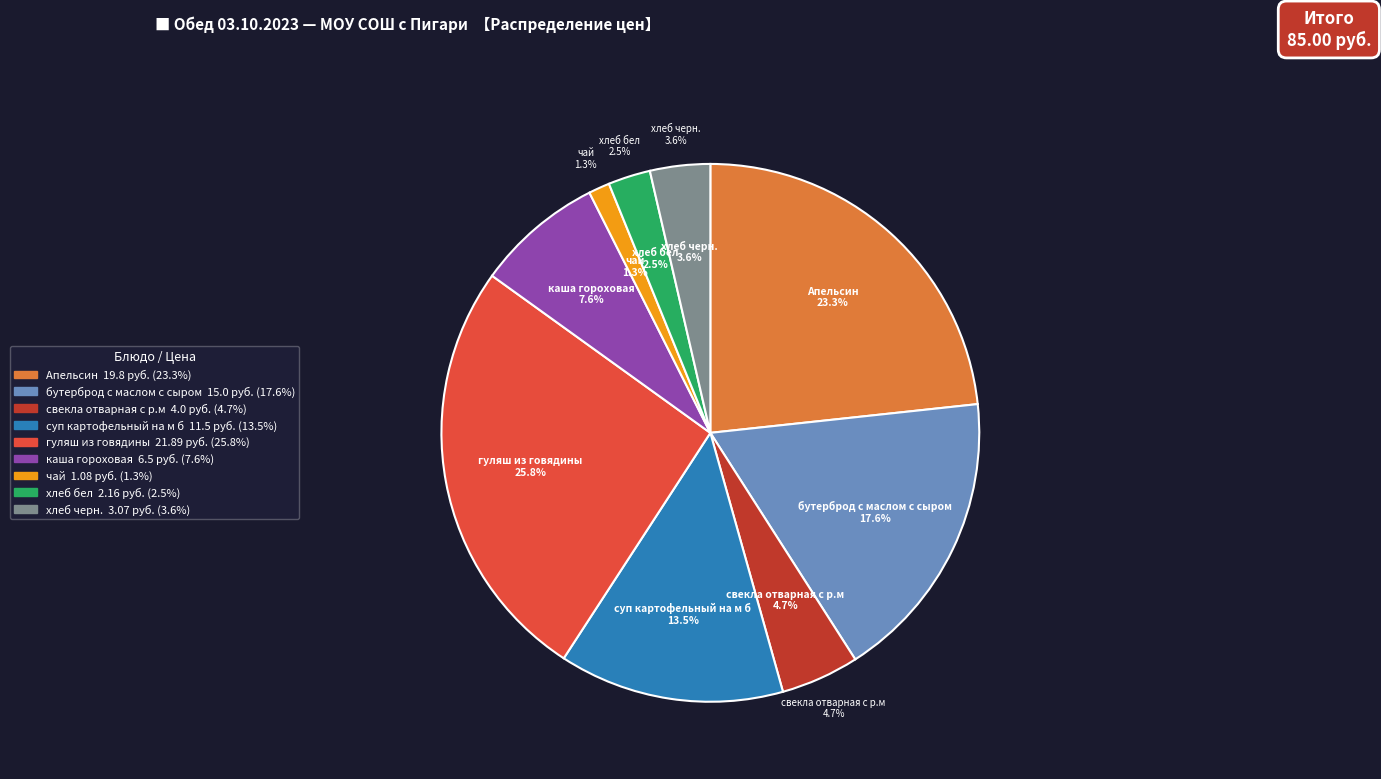

To the nearest percent, what is the average slice percentage?

11%